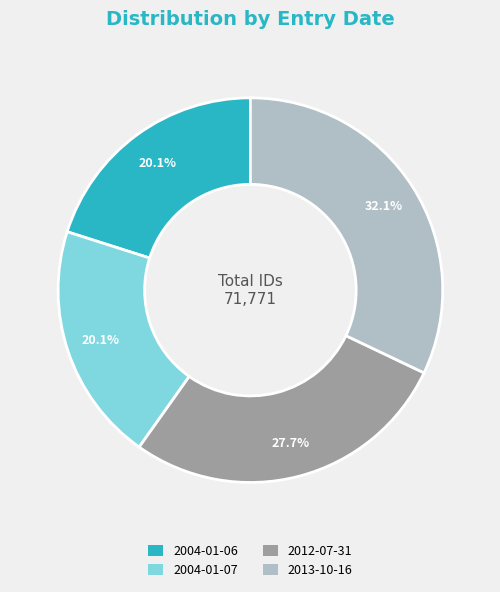

What is the ratio of the value at 2004-01-06 to the value at 2004-01-07?

1.0